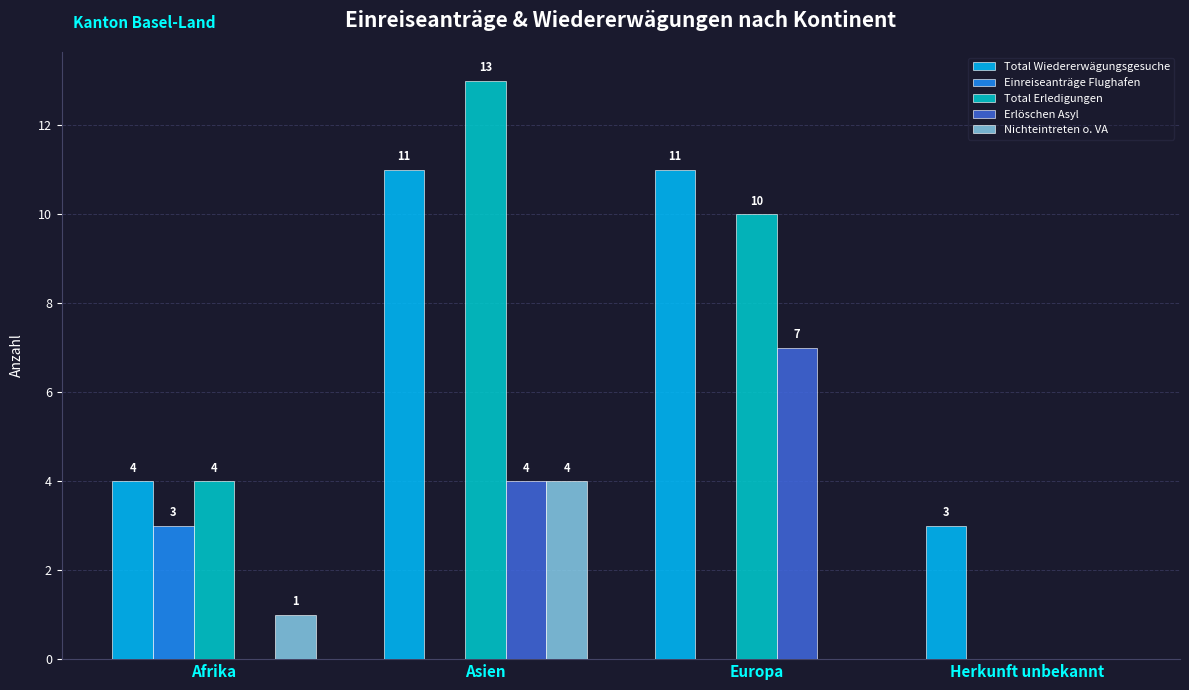

True or false: Total Erledigungen has a value of 13 at Asien.

True